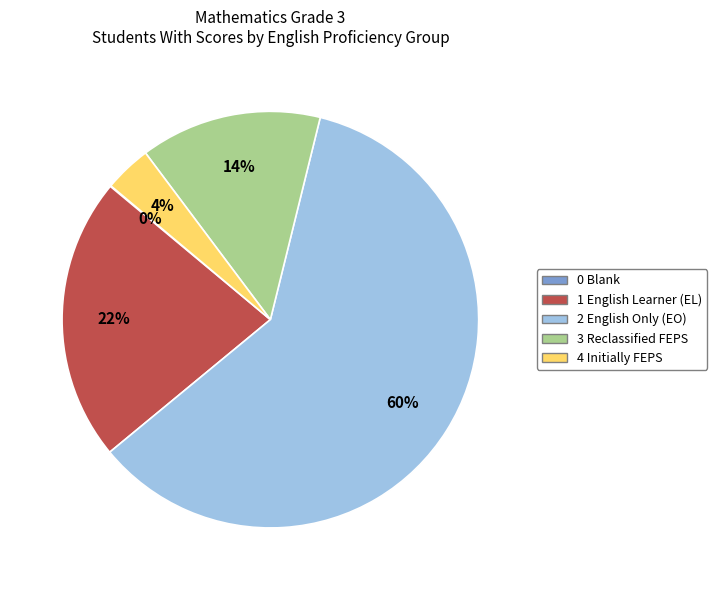

Is there a majority slice in this chart?

Yes